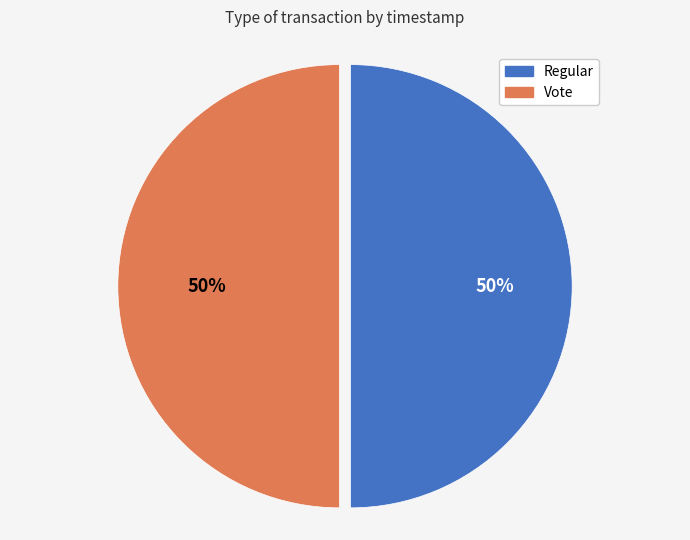

Is the sum of Vote and Regular greater than half?

Yes